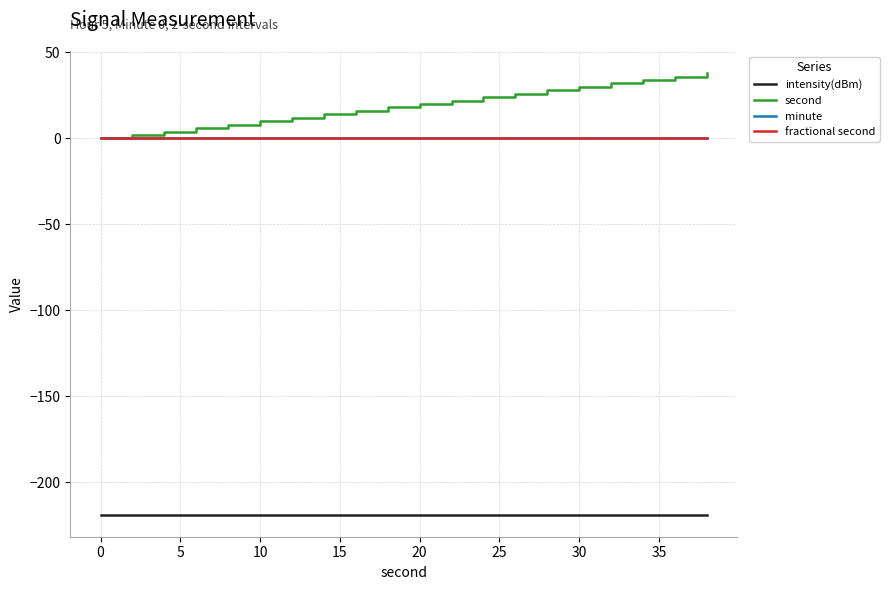

Does the chart have visible grid lines?

Yes